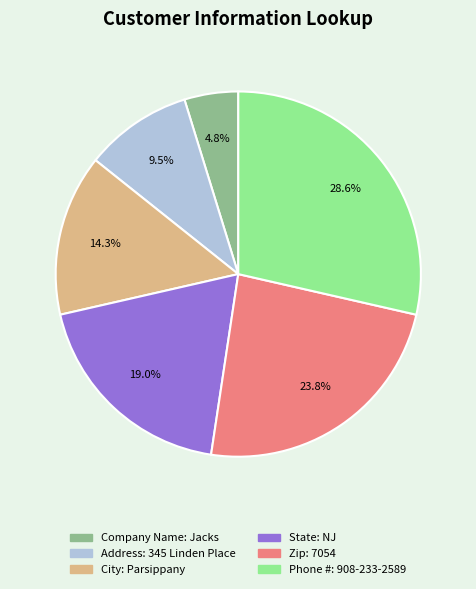

To the nearest percent, what is the difference between the Company Name: Jacks and State: NJ slice percentages?

14%